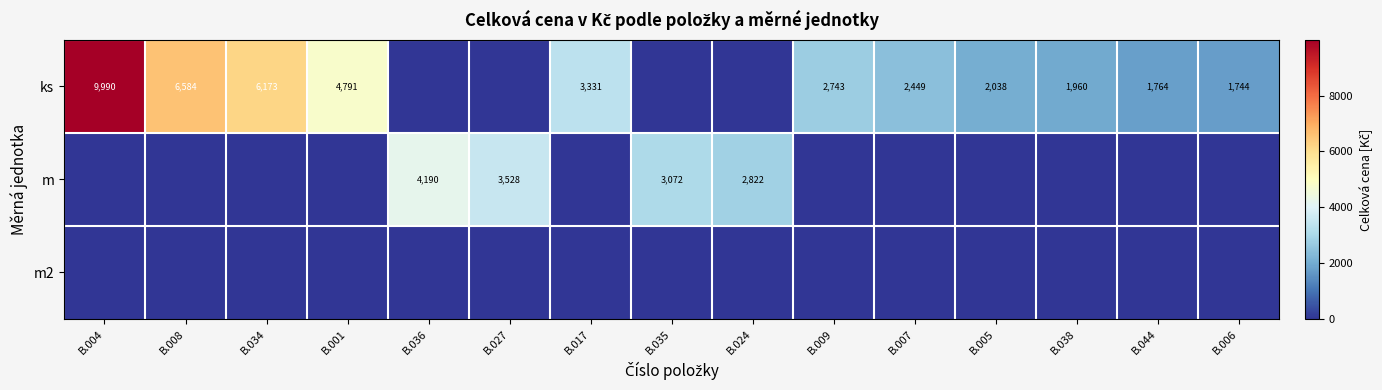

Is it true that ks equals 6584 at B.008?

True